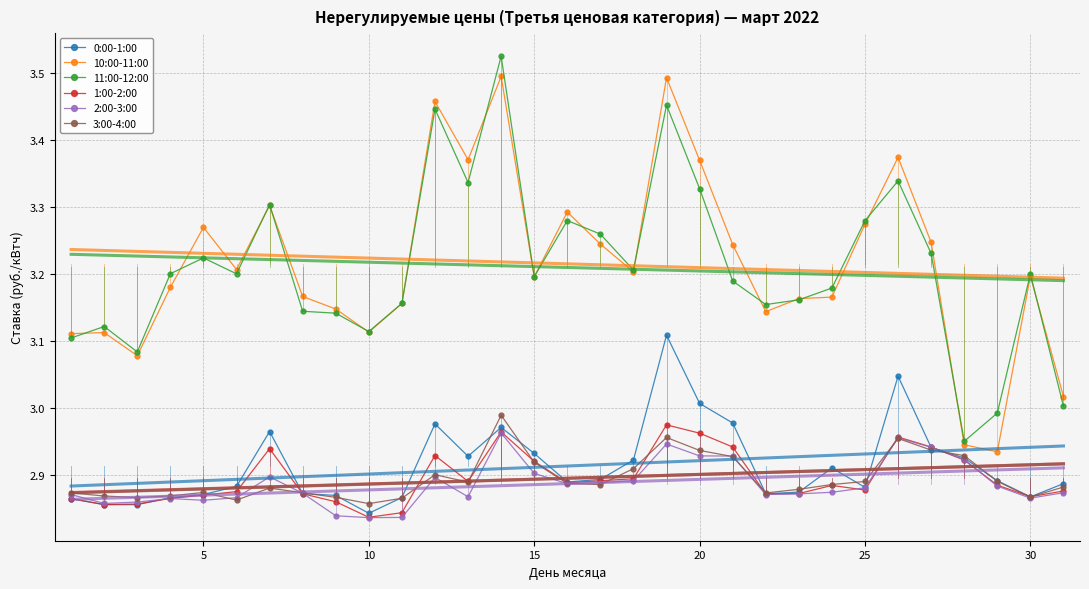

What is the minimum value shown in the chart?

2.8